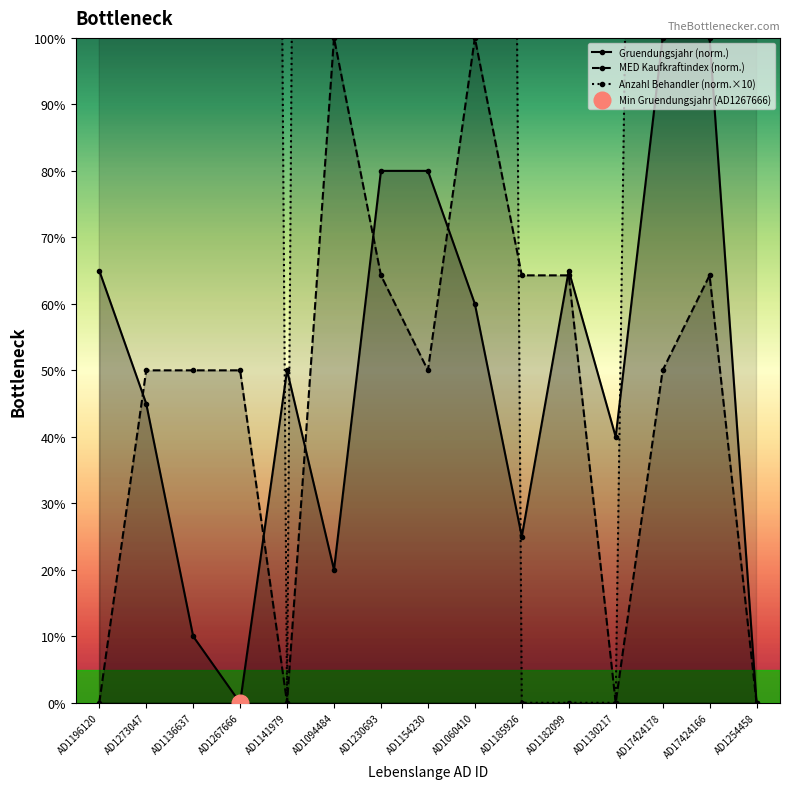

What is the maximum value for MED Kaufkraftindex (norm.)?

100.0